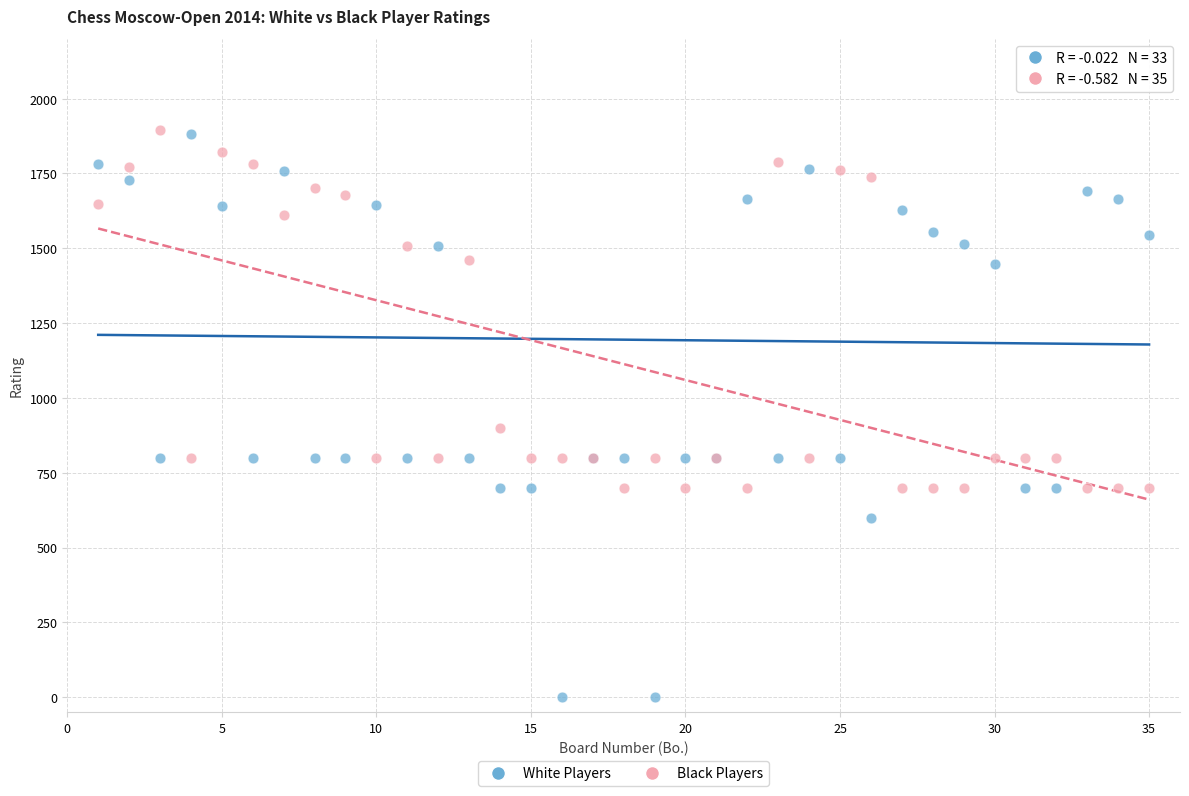

In the White Players series, what Y value is closest to 941?

800